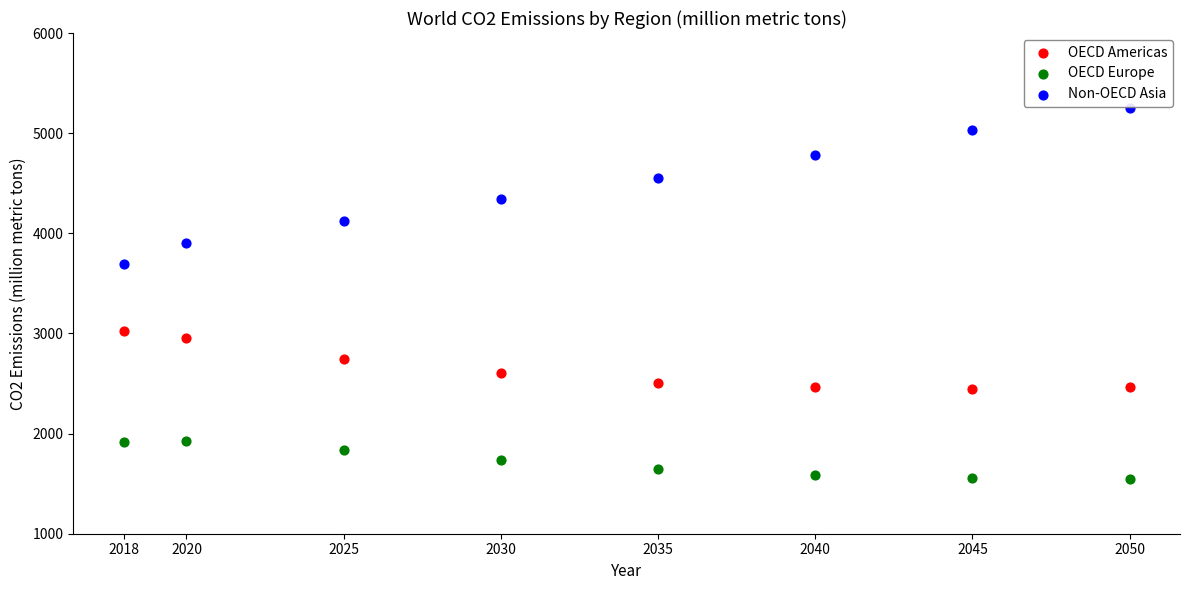

In the Non-OECD Asia series, what Y value is closest to 4471?

4547.9